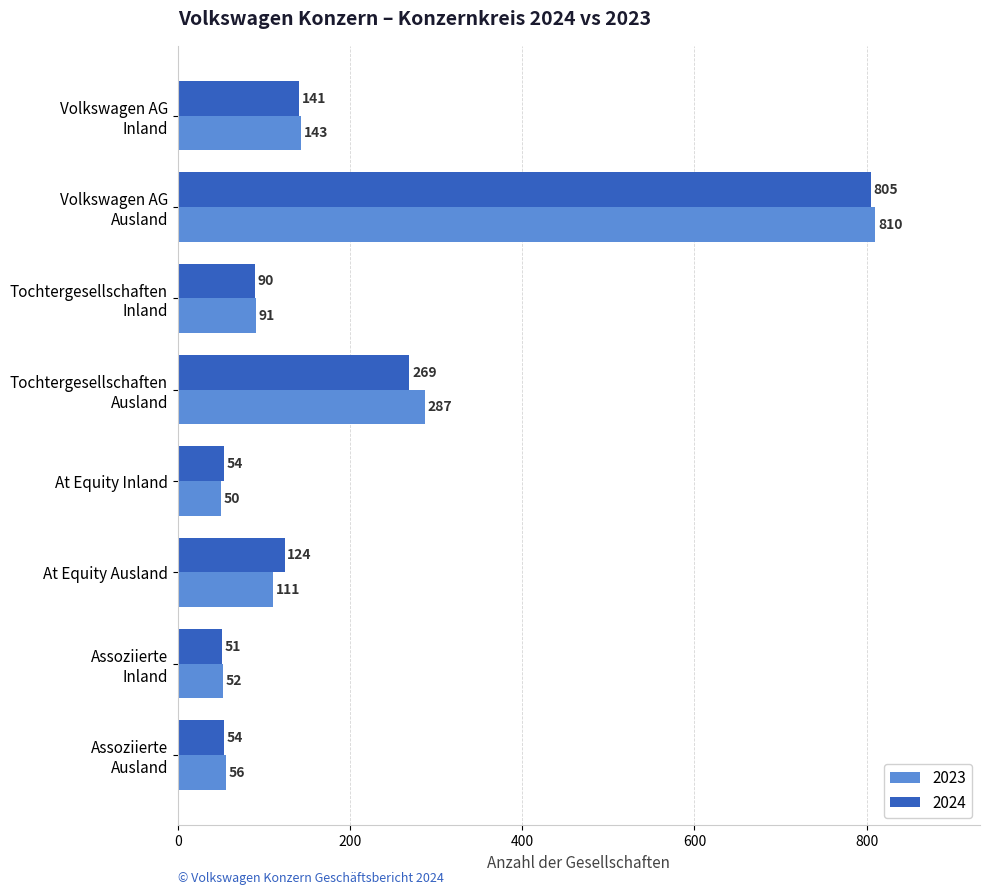

What is the difference between the 2024 values at Volkswagen AG
Ausland and Tochtergesellschaften
Inland?

715